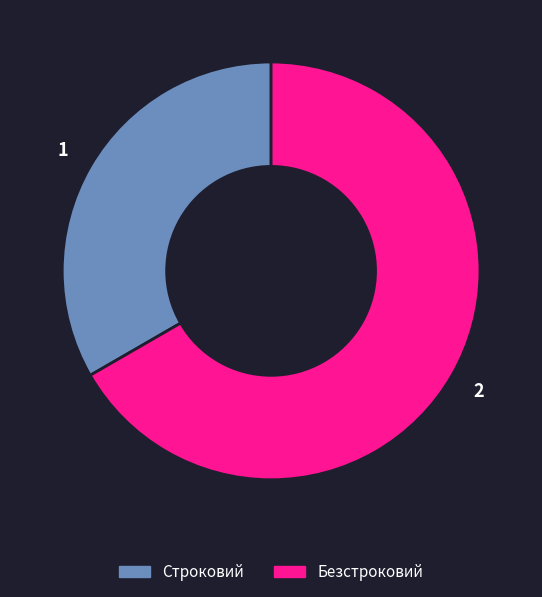

Which slice represents more than half of the pie?

Безстроковий